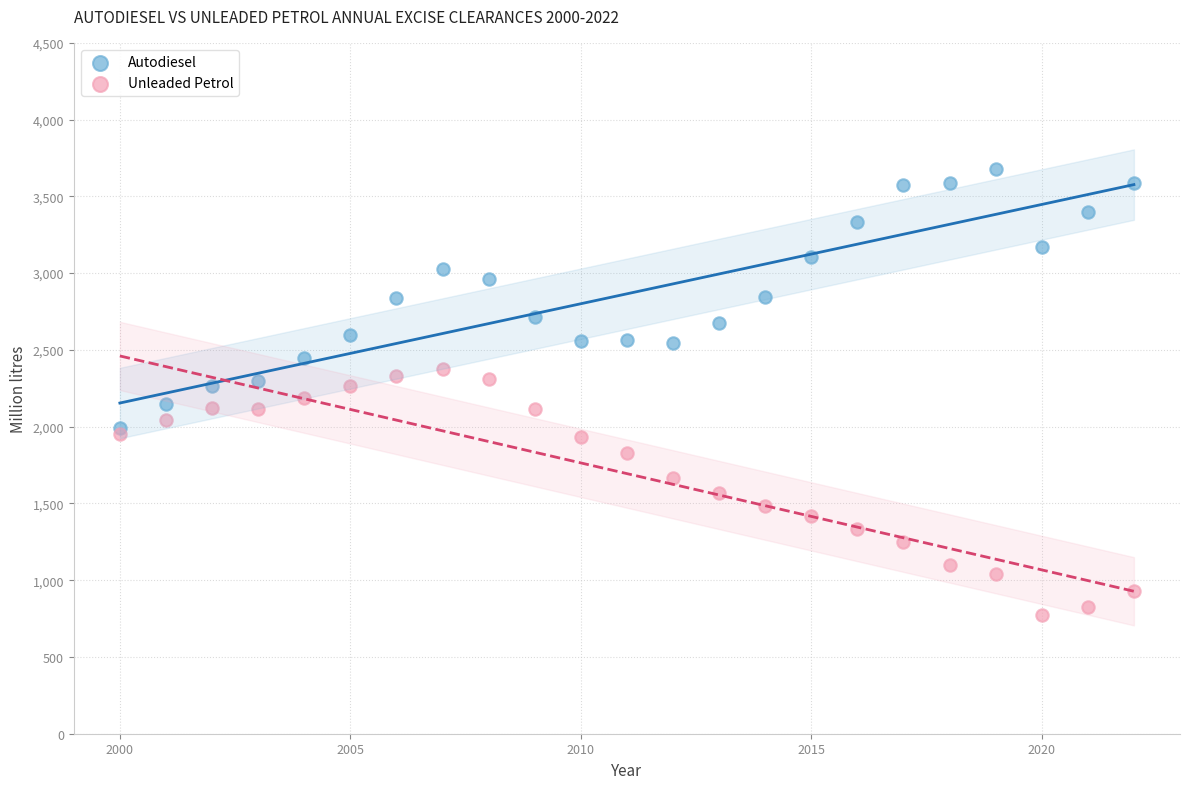

Which series contains the lowest Y value?

Unleaded Petrol